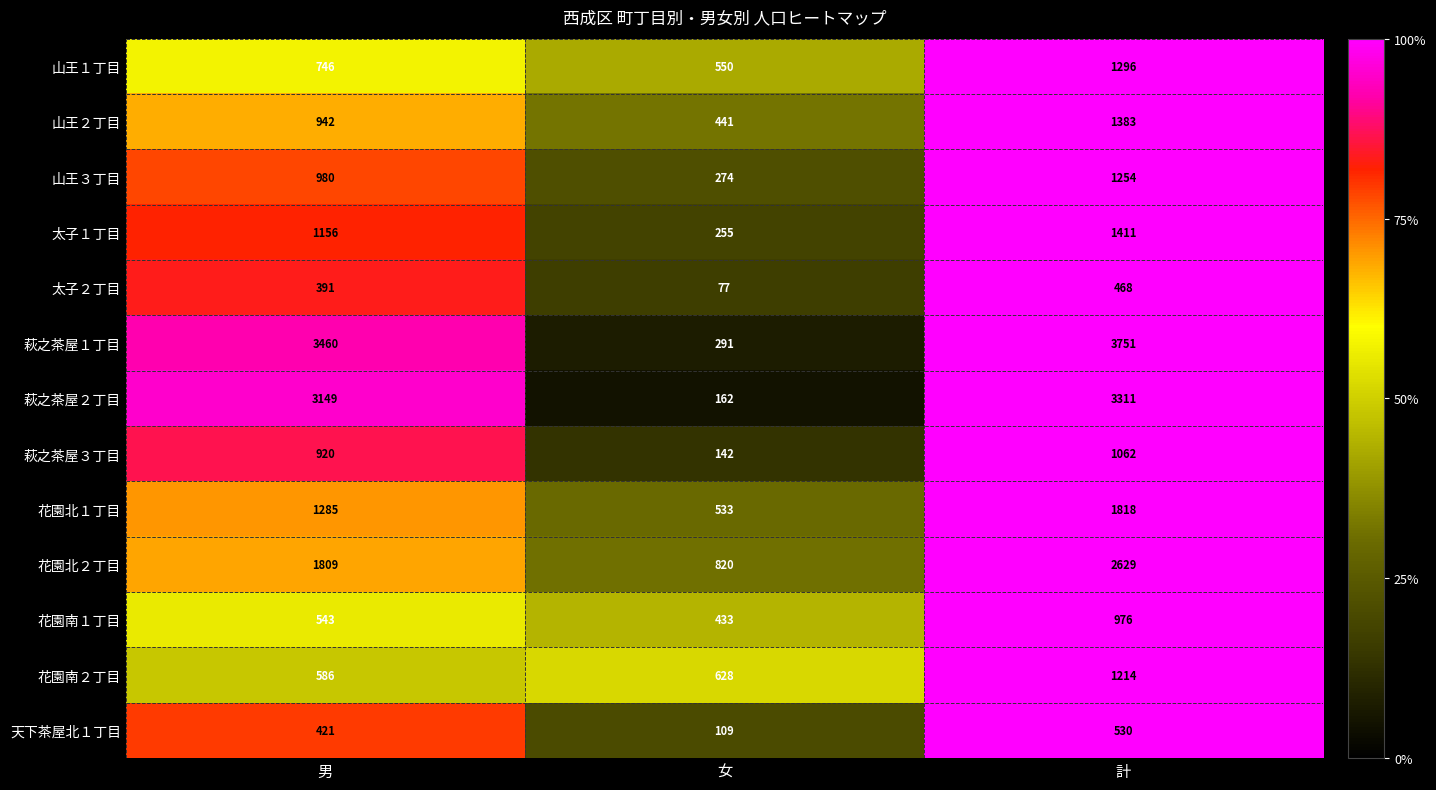

Where is 萩之茶屋３丁目 nearest to the value 602?

男